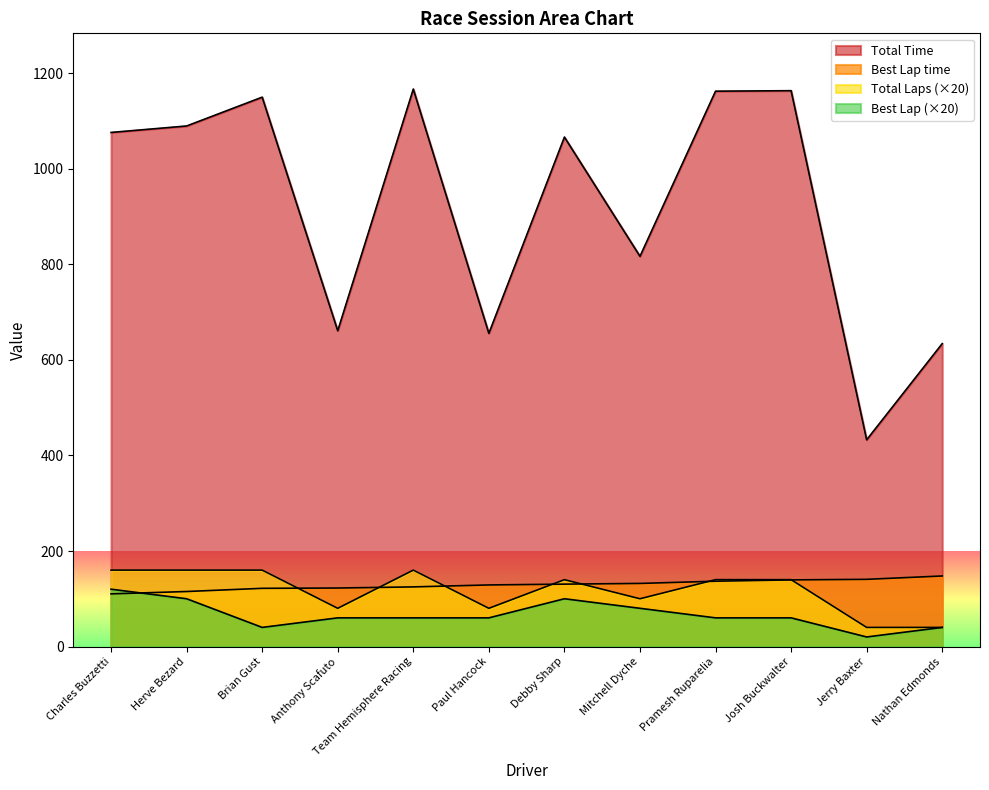

Where is Total Laps nearest to the value 100?

Mitchell Dyche